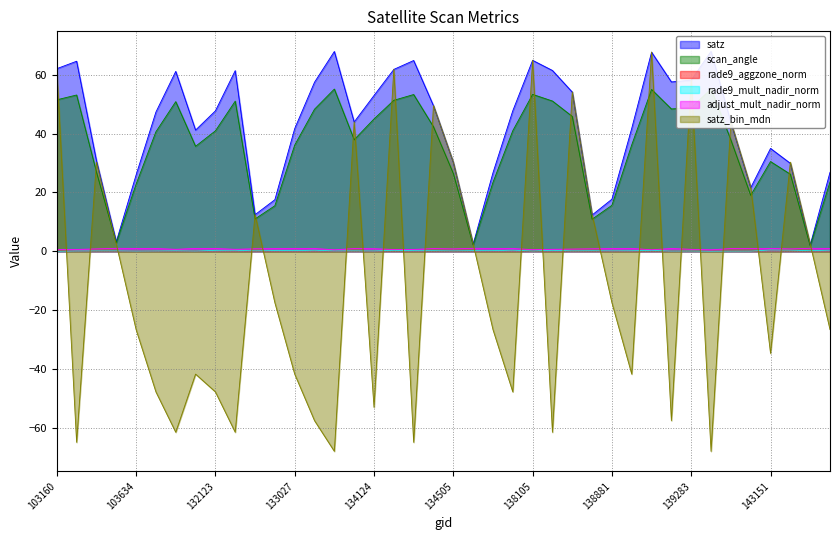

True or false: adjust_mult_nadir_norm and satz_bin_mdn intersect in this chart.

True